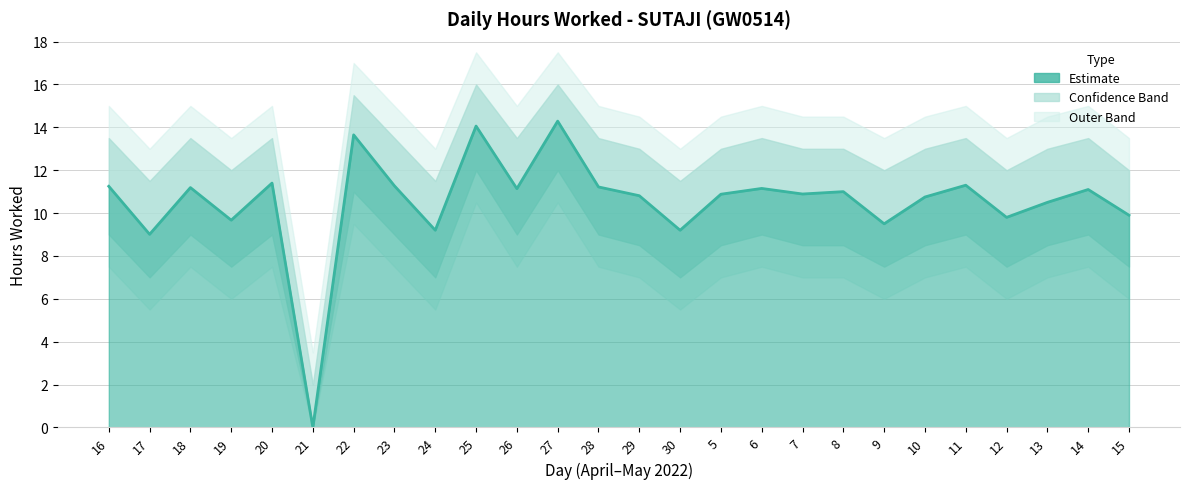

What is the sum of all Lower Band values?

218.0